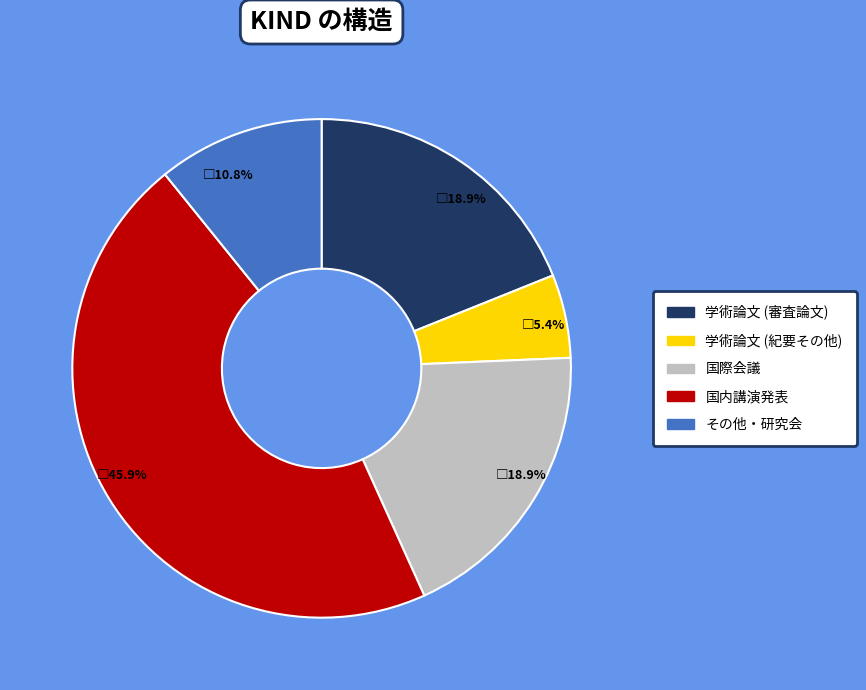

Count the number of slices in the pie.

5